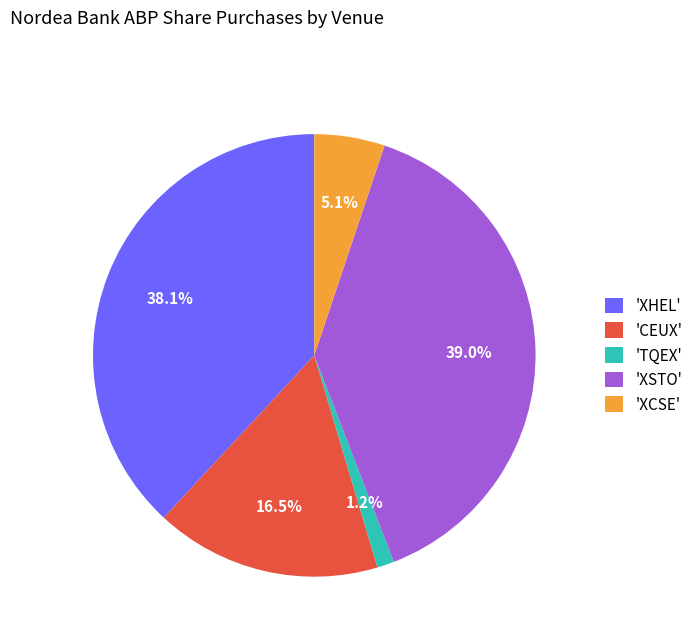

To the nearest percent, what is the average slice percentage?

20%